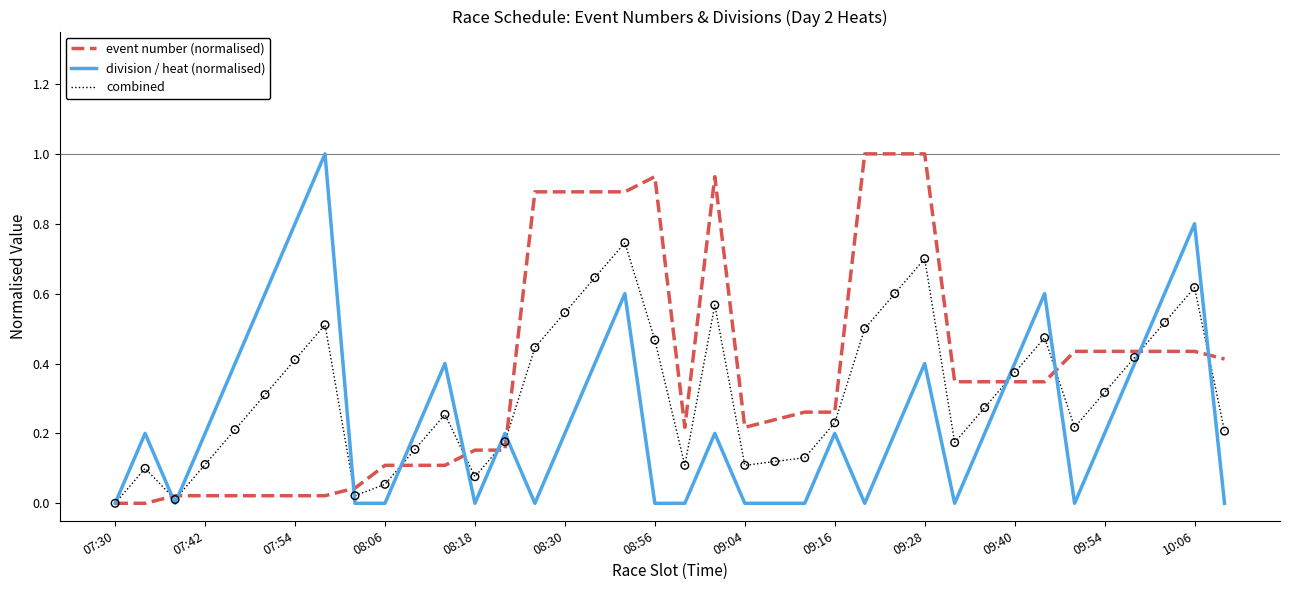

Rank the series by their average value, from highest to lowest.

event number (normalised), combined, division / heat (normalised)